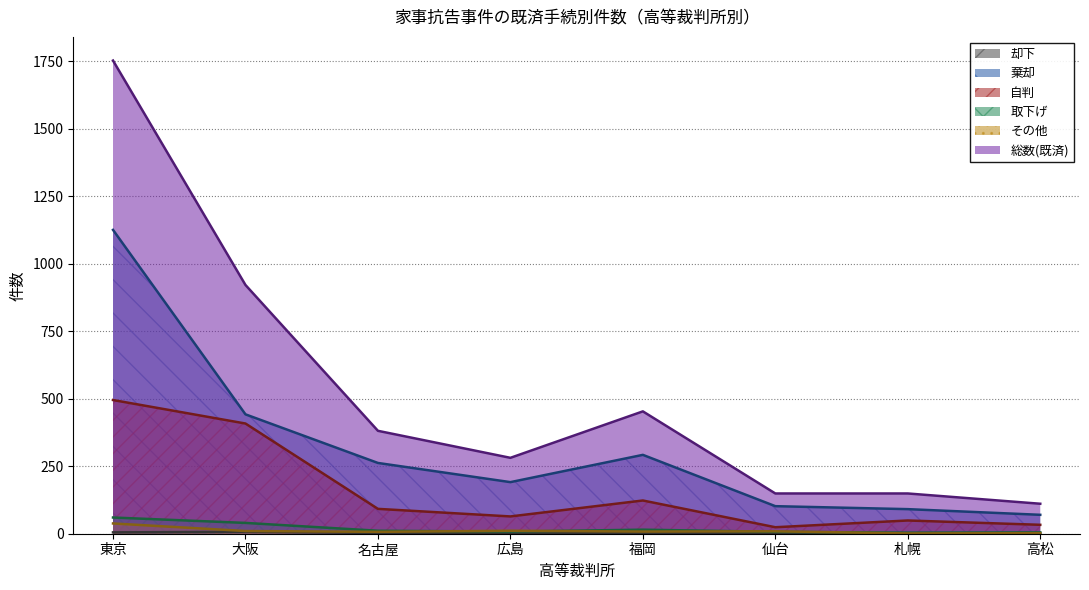

At how many categories does at least one series exceed 1342?

1